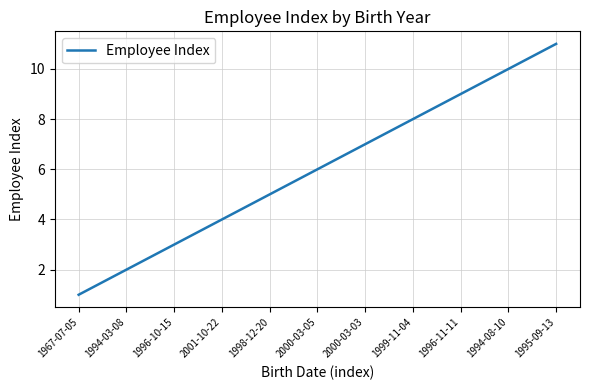

True or false: the data shows 7 at 2000-03-03.

True